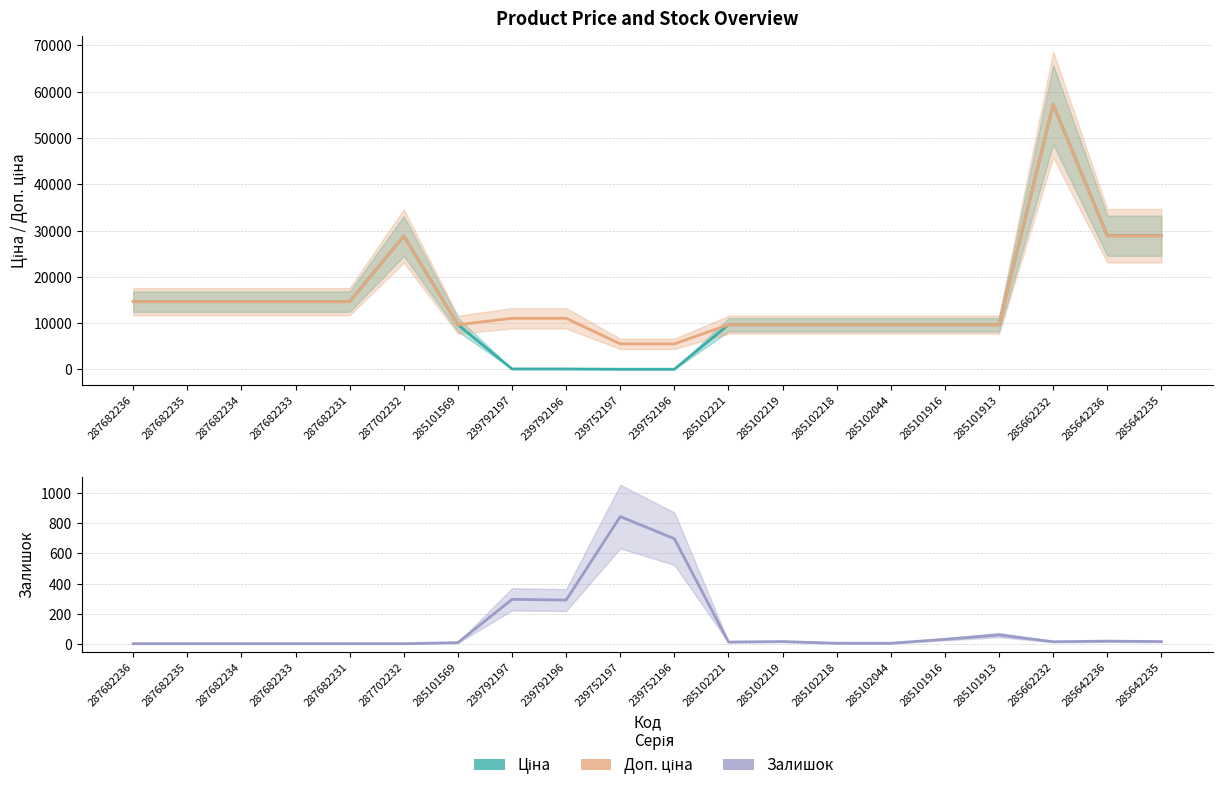

What is the lowest value of the Доп. ціна series?

5528.0